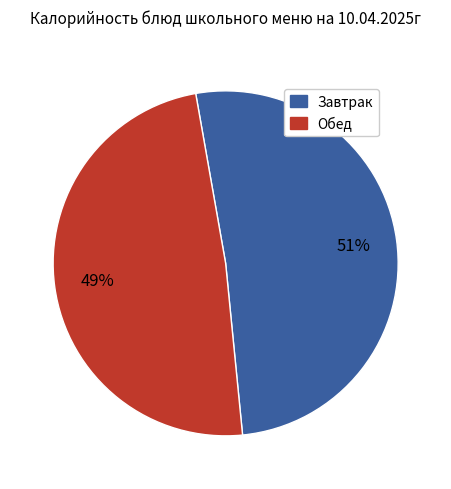

Does any single category account for the majority?

Yes